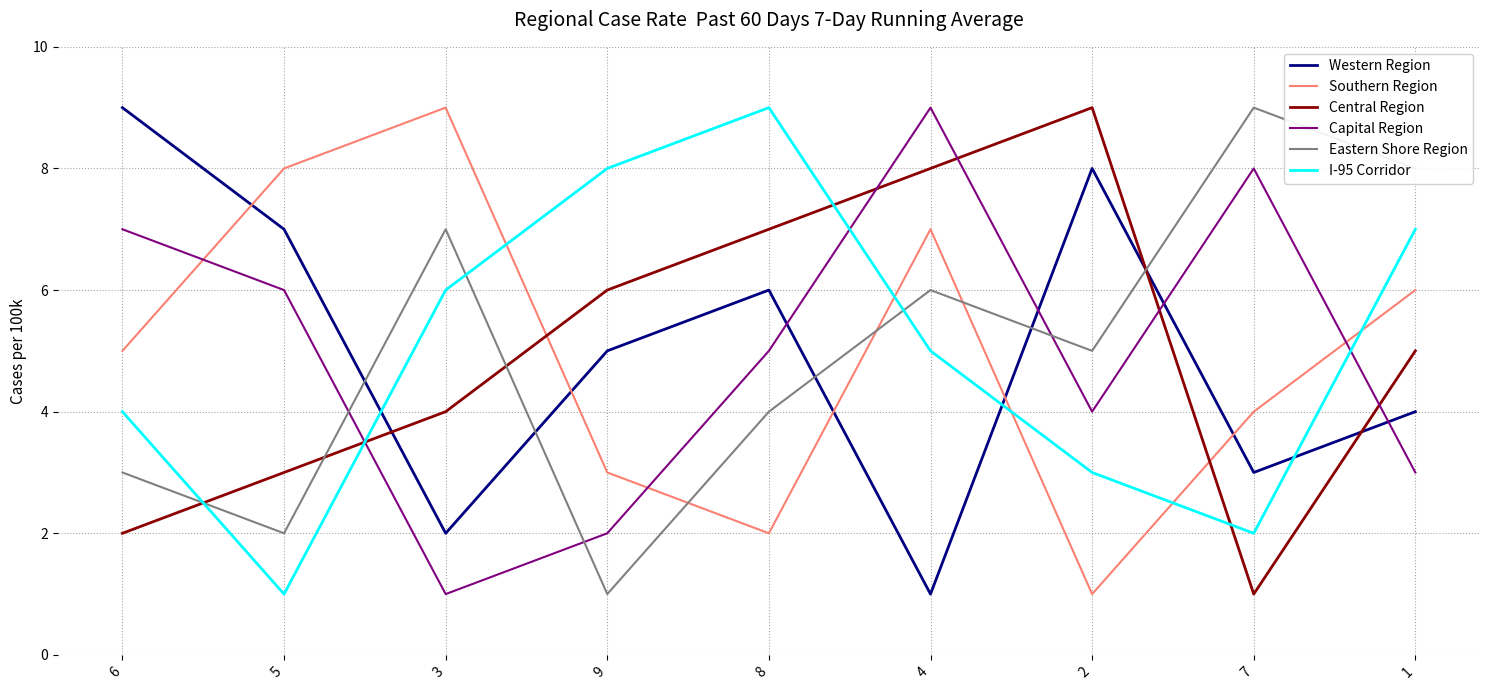

What are all the series names shown in the legend?

Western Region, Southern Region, Central Region, Capital Region, Eastern Shore Region, I-95 Corridor